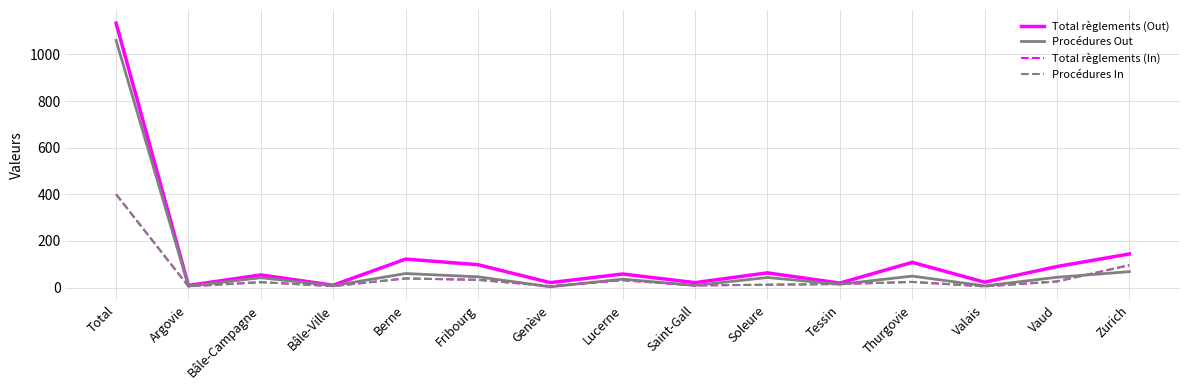

Does the chart display data point markers on the line(s)?

No